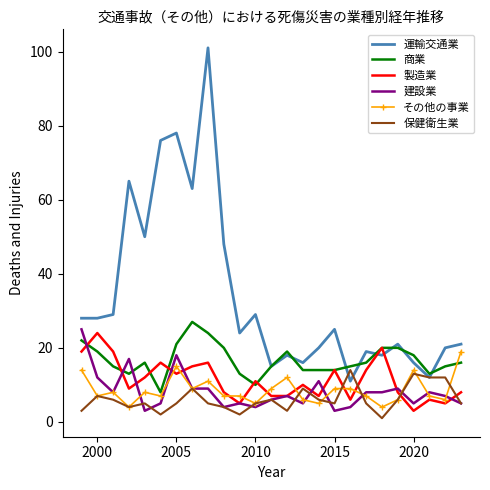

What is the average value of the 建設業 series?

8